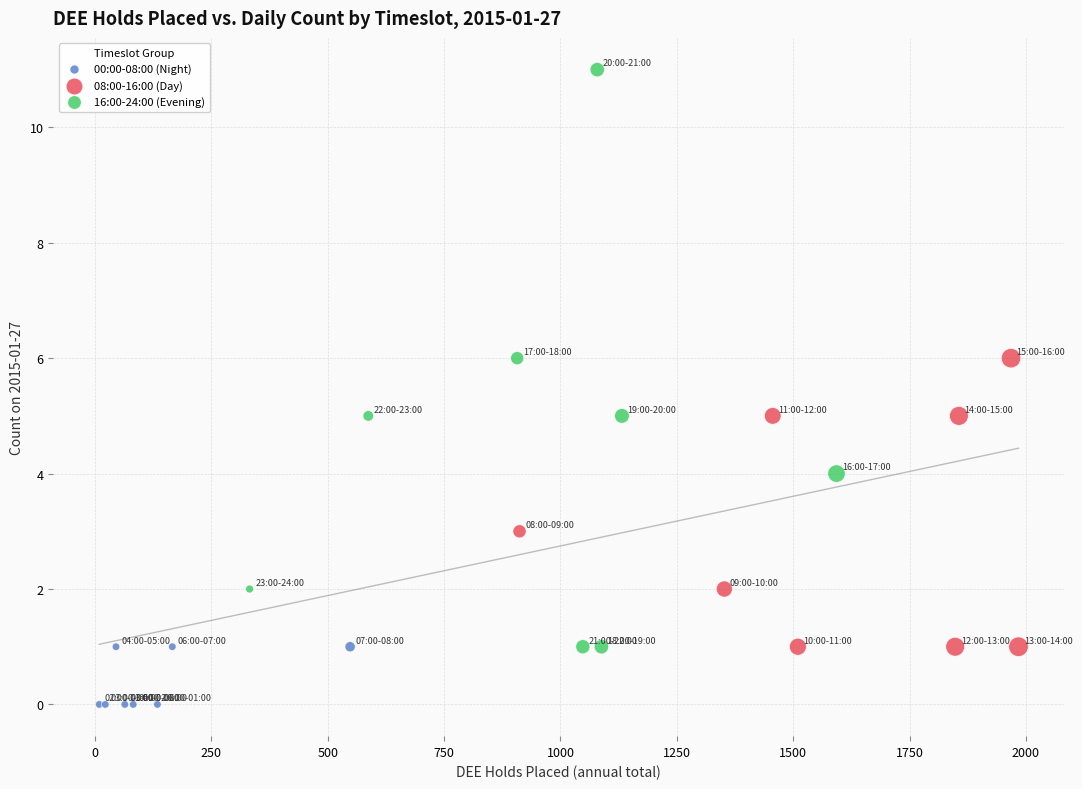

Which series has the largest Y range (max minus min)?

16:00-24:00 (Evening)